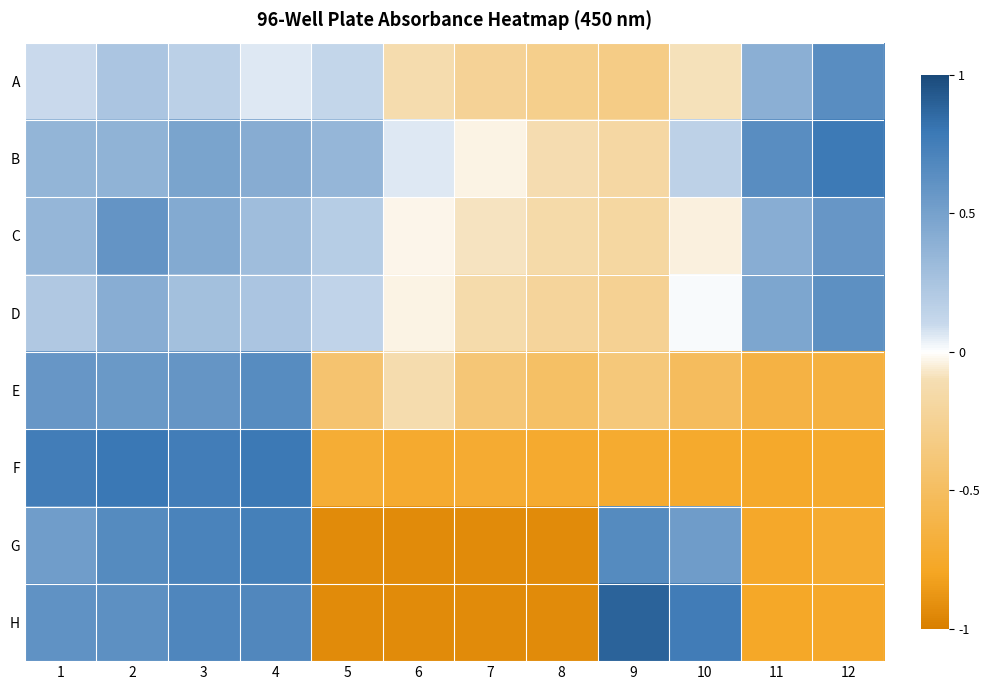

What is the minimum value shown in the chart?

-0.9